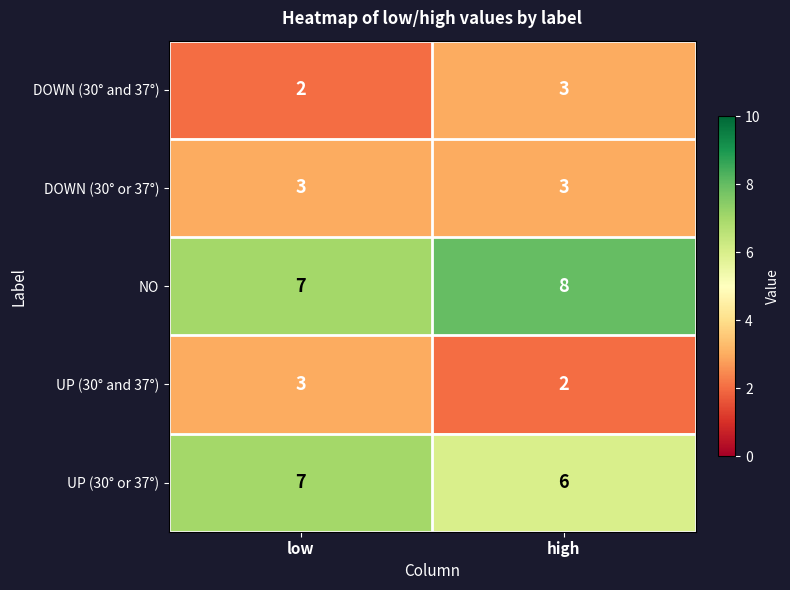

Reading left to right, list all the values displayed in this chart.

DOWN (30° and 37°): low=2	high=3
DOWN (30° or 37°): low=3	high=3
NO: low=7	high=8
UP (30° and 37°): low=3	high=2
UP (30° or 37°): low=7	high=6